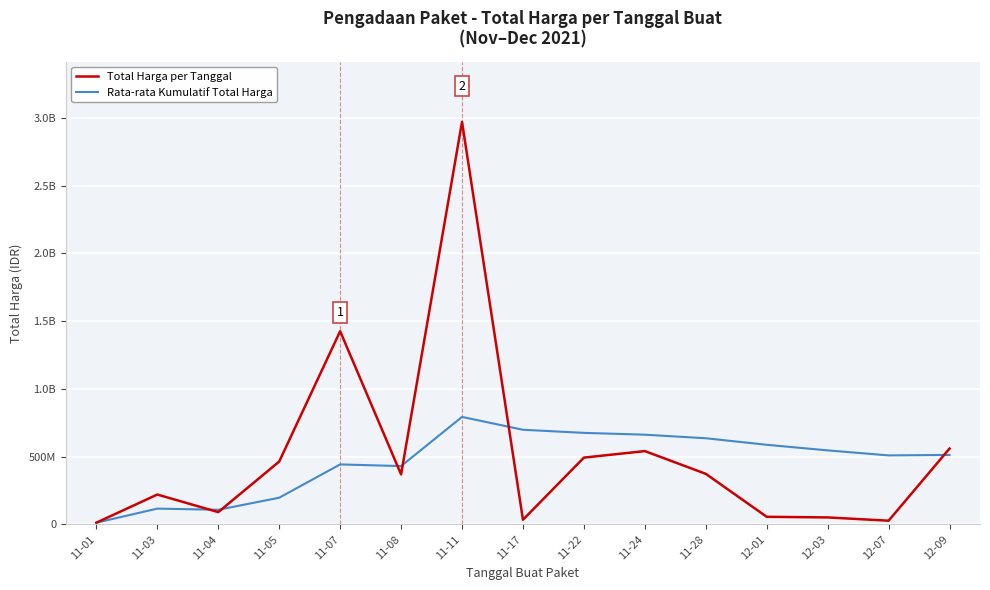

Read the Rata-rata Kumulatif Total Harga value at 12-07.

509332203.9